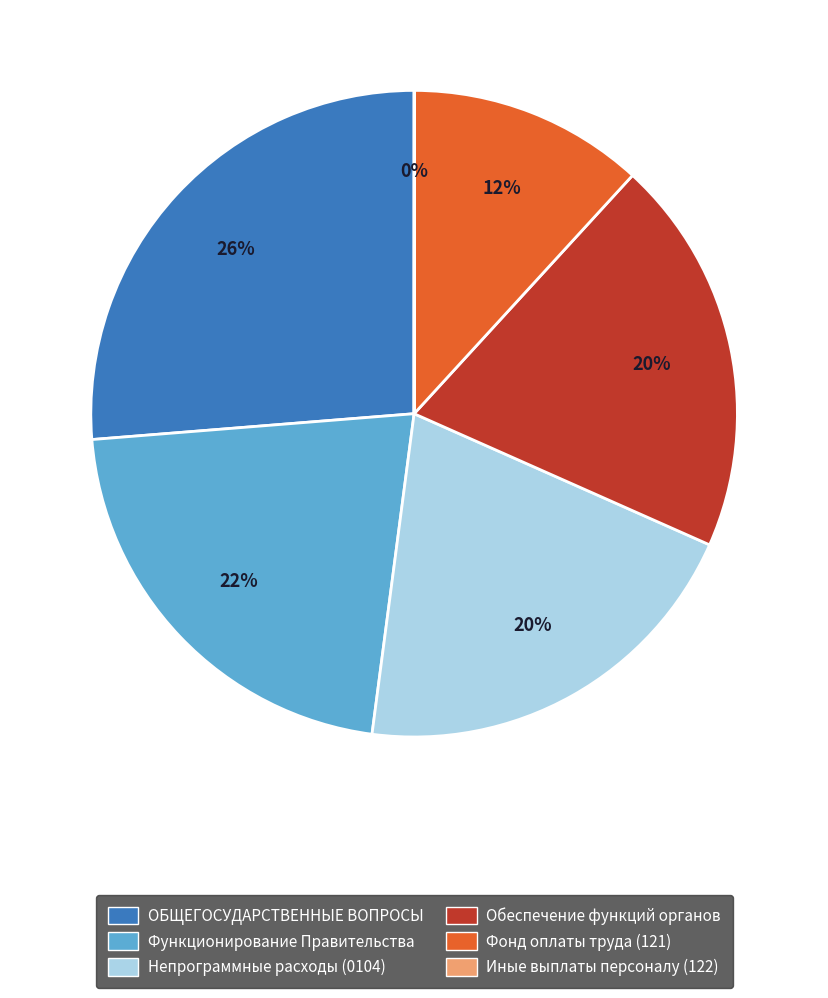

Is it true that ОБЩЕГОСУДАРСТВЕННЫЕ ВОПРОСЫ is 20% of the pie?

False